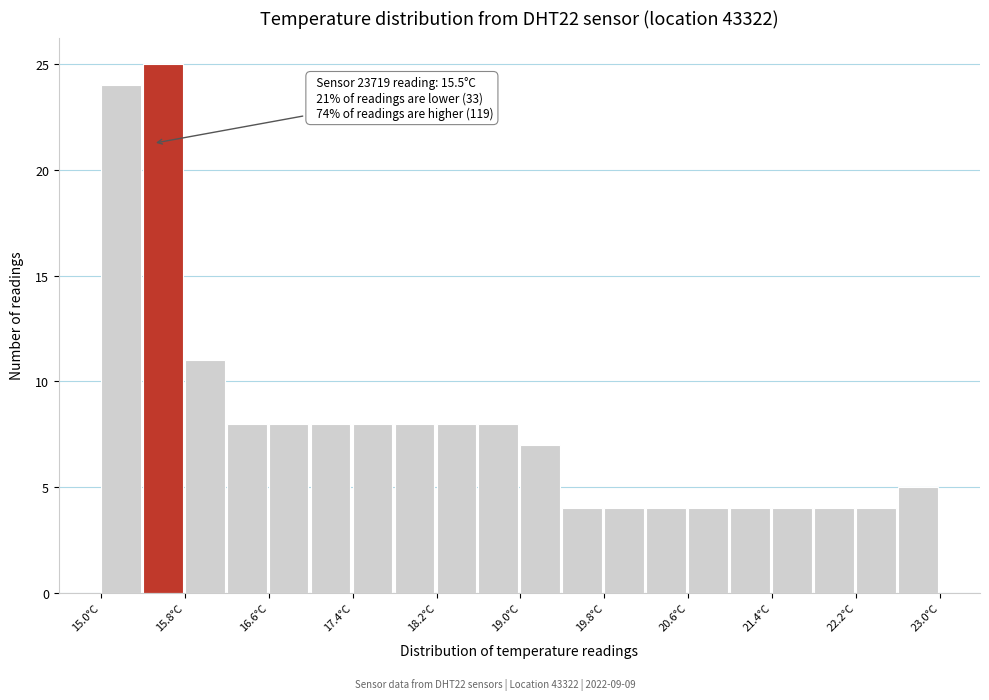

Over which range of the x-axis is the bar tallest?

15.4 to 15.8